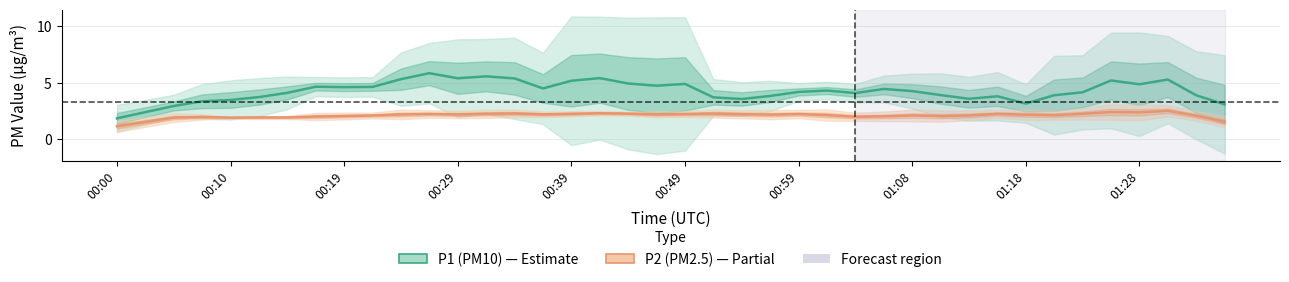

At 34, list the series in order from smallest to largest.

P2 (PM2.5), P1 (PM10)